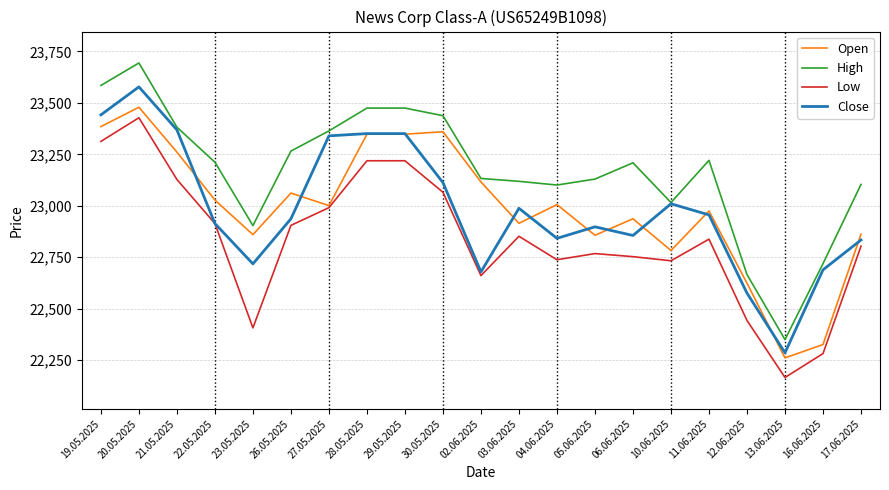

Read the Low value at 03.06.2025, to the nearest 50.

22850